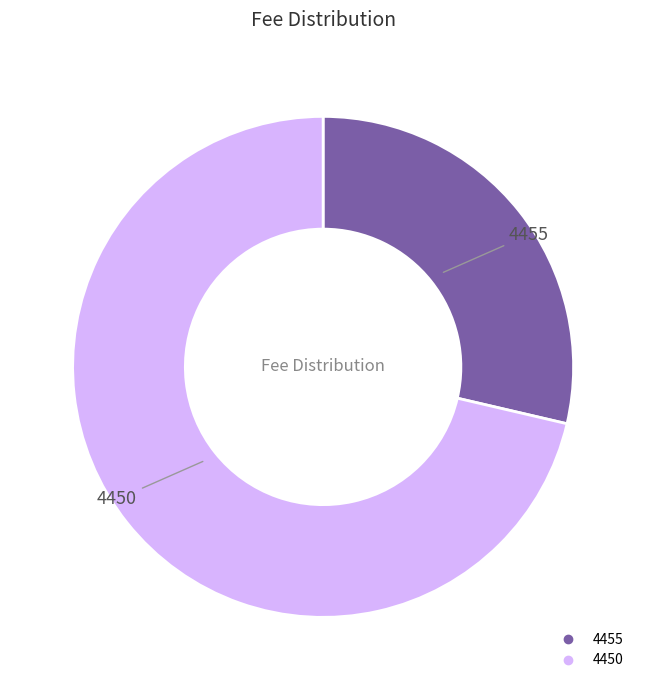

True or false: 4450 accounts for 71% of the total.

True